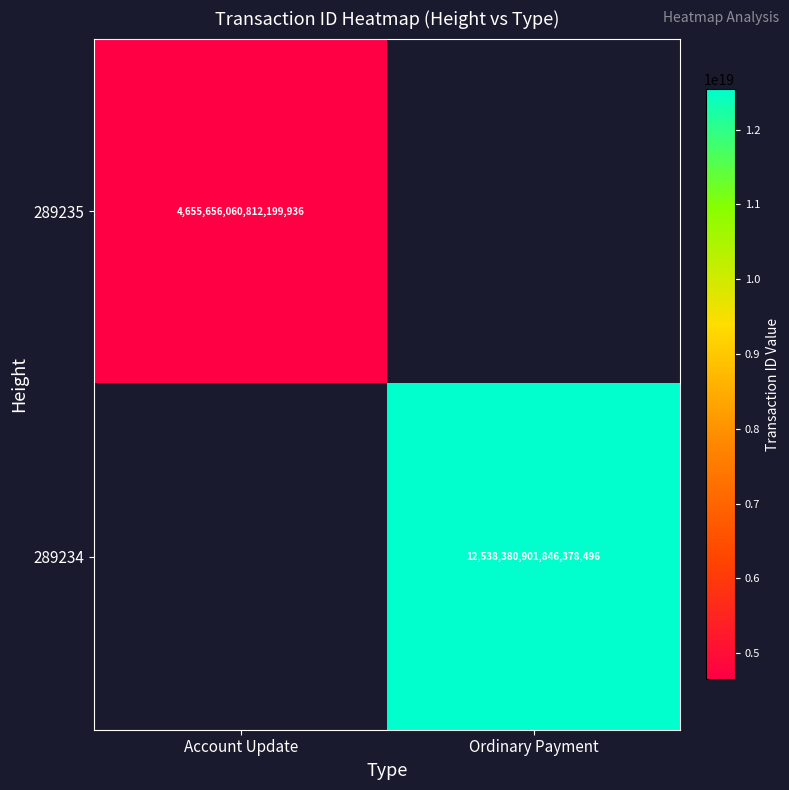

The 289234 series shows 22442191085935300608 at Ordinary Payment. True or false?

False